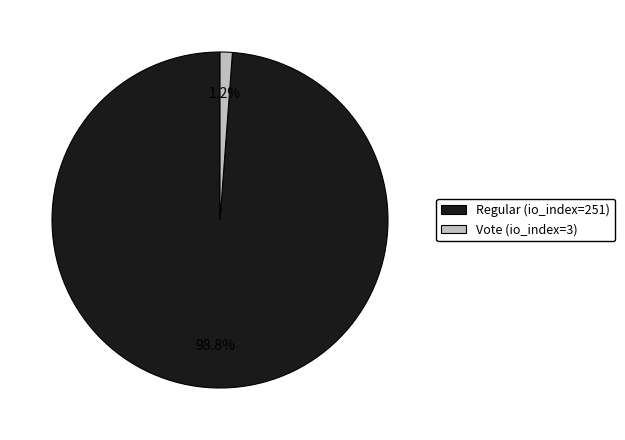

To the nearest percent, what is the difference between the largest and smallest slice percentages?

98%